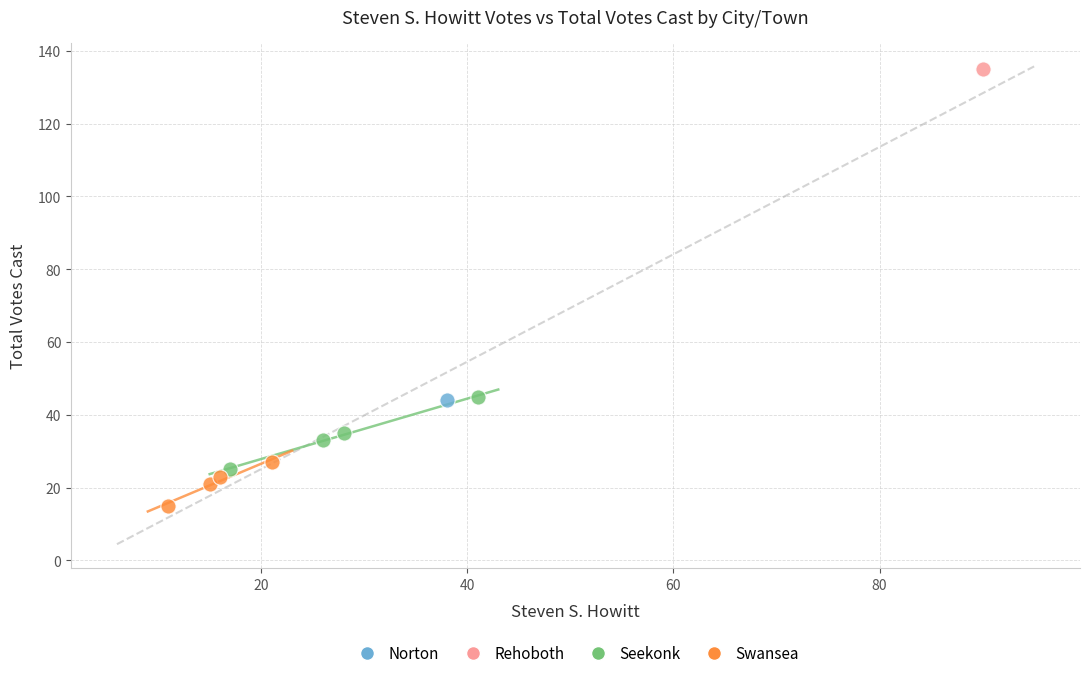

Which series reaches the minimum Y coordinate?

Swansea